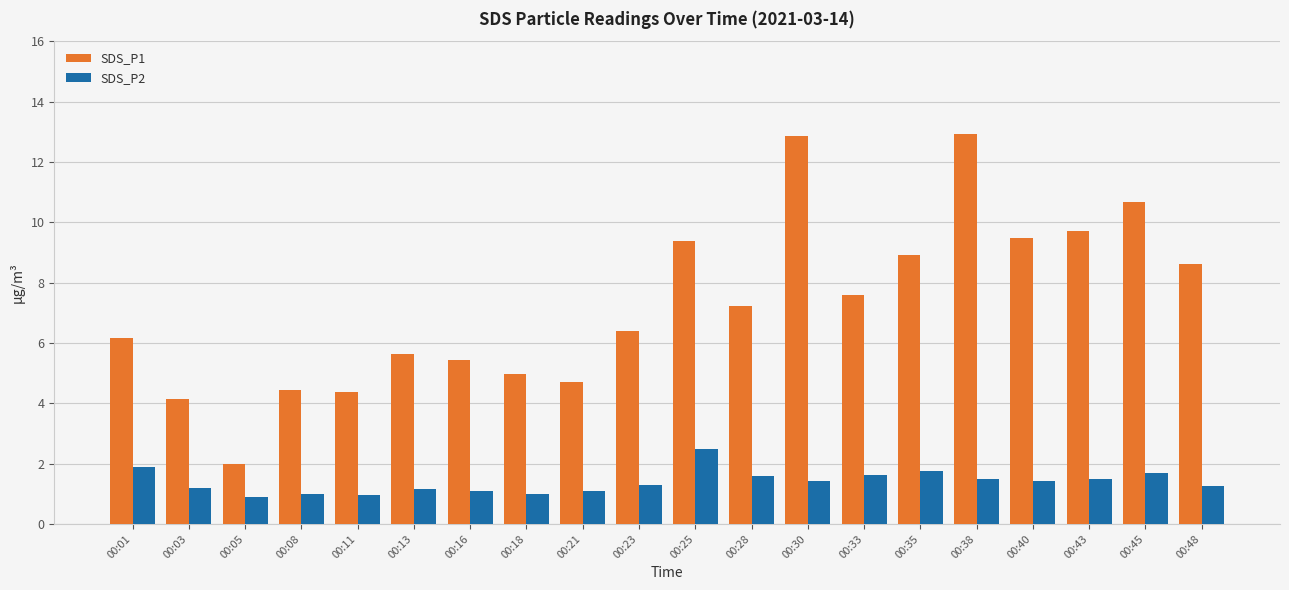

Rank the series by their average value, from lowest to highest.

SDS_P2, SDS_P1